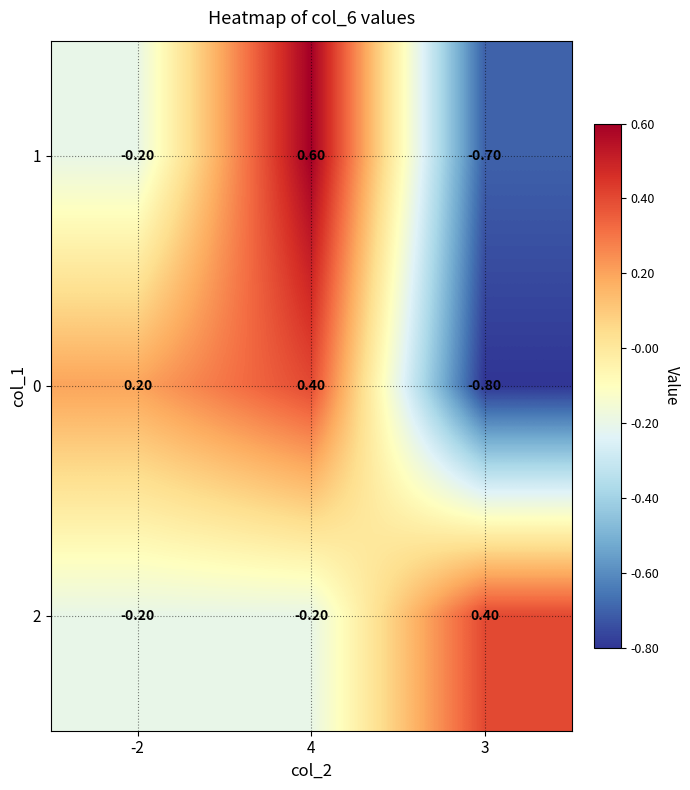

What is the difference between the maximum and minimum values in the 2 series?

0.6